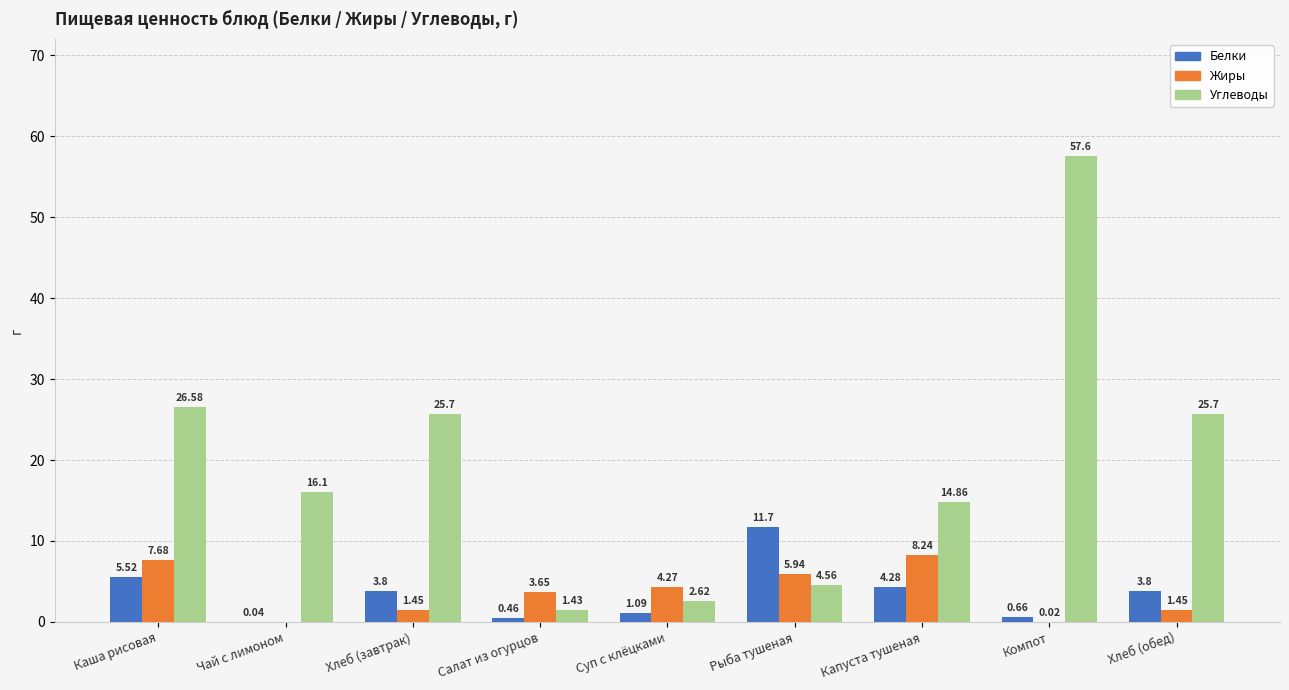

At which label is Белки closest to 5?

Каша рисовая